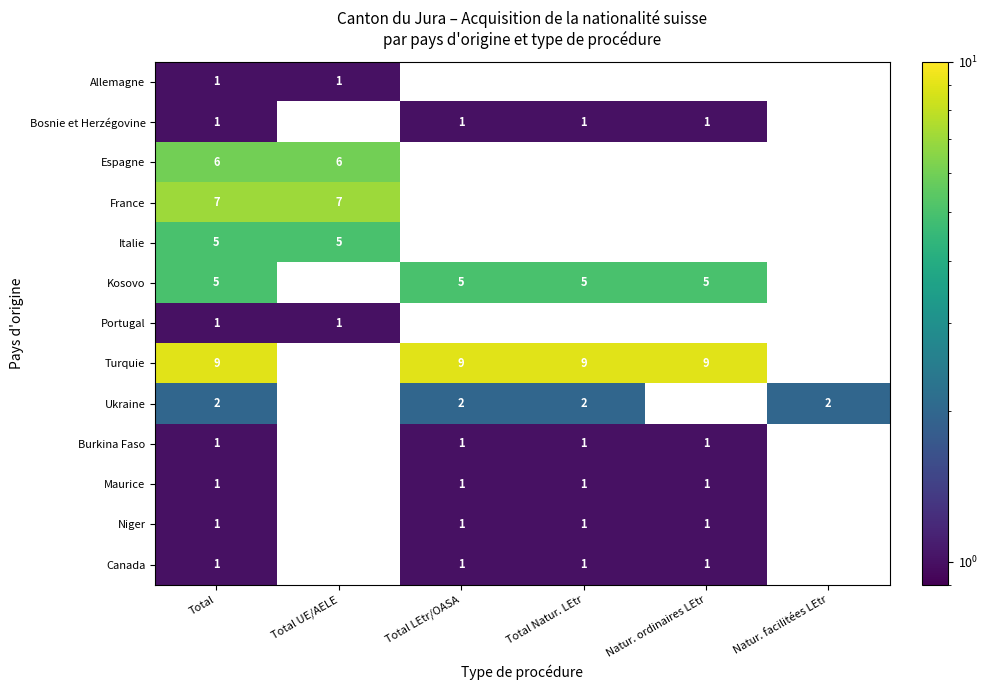

Is it true that Turquie equals 3 at Total LEtr/OASA?

False